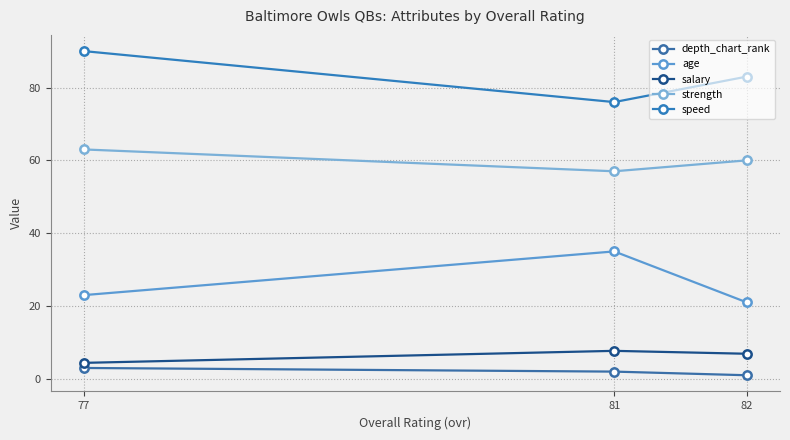

Where is strength nearest to the value 60?

82